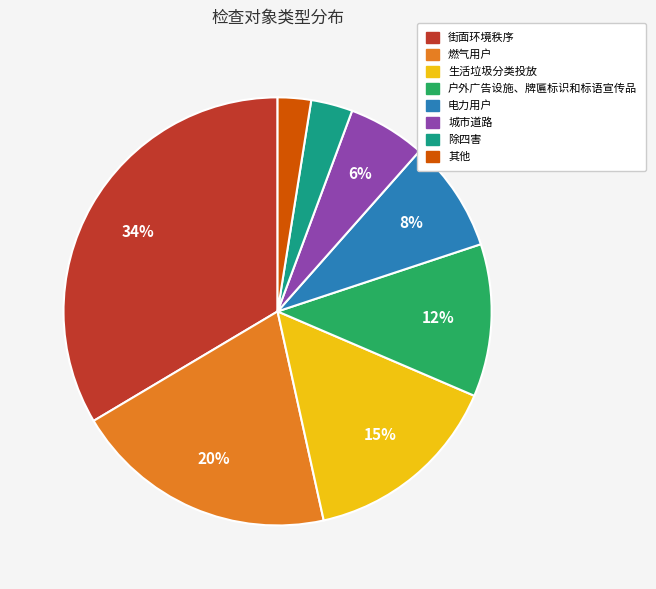

Is it true that 城市道路 is 6% of the pie?

True